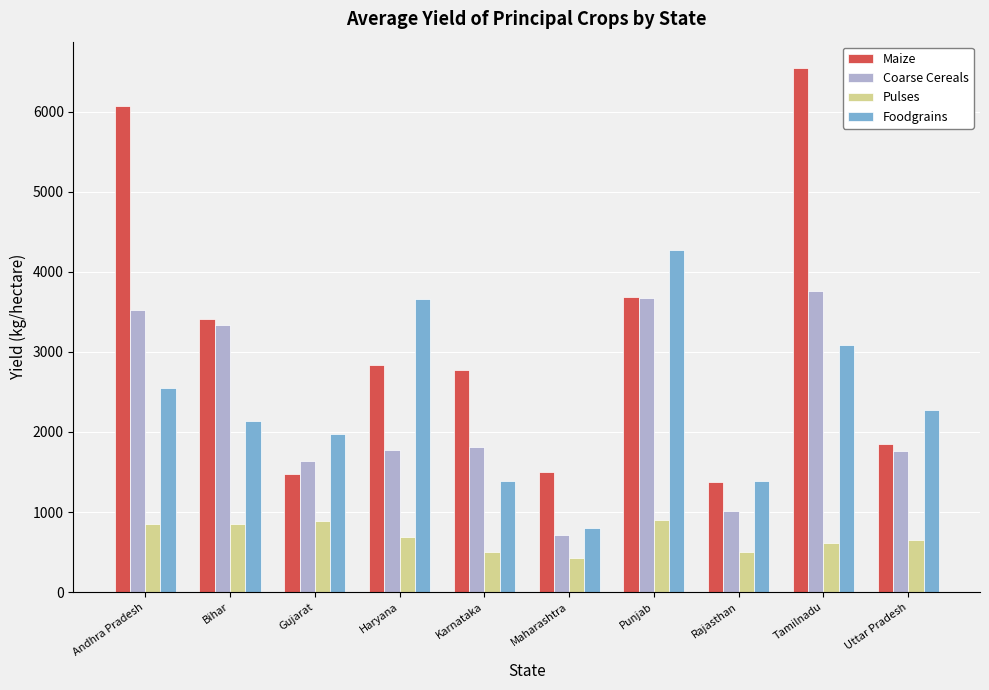

How many bars are there in each group?

4